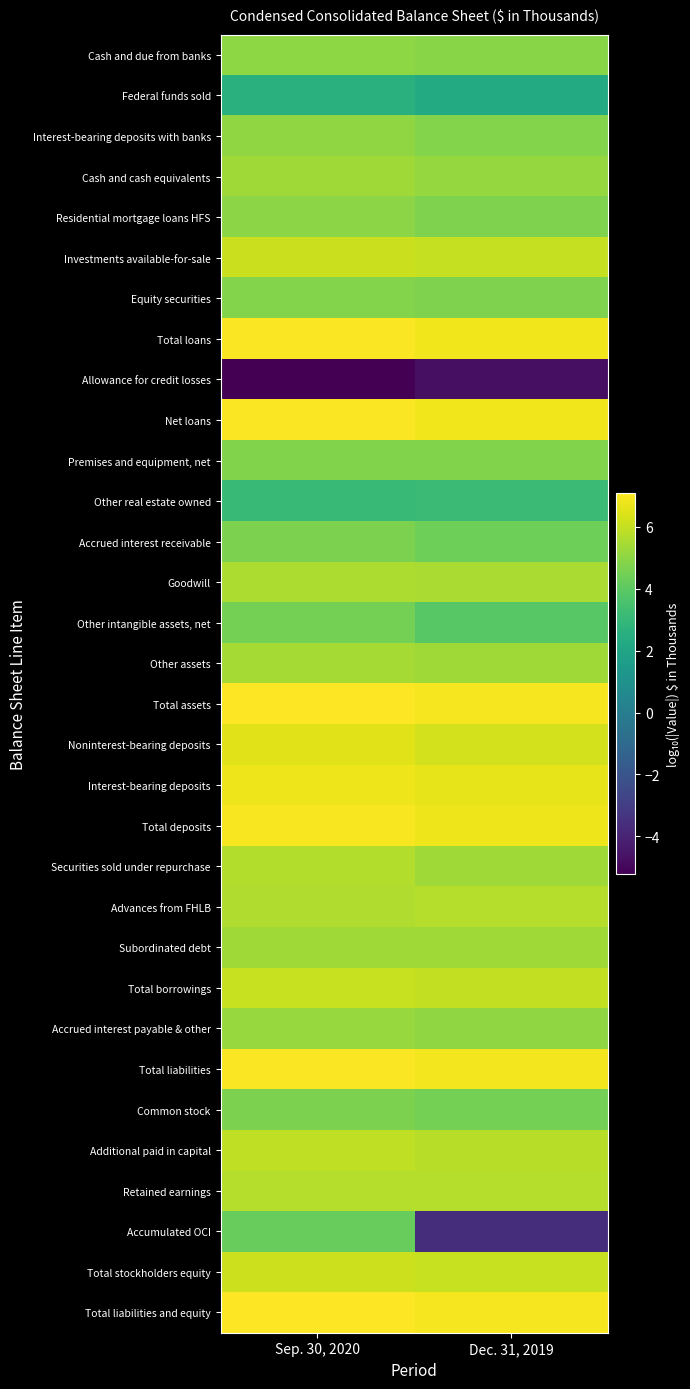

Which category has the lowest value across all series?

Sep. 30, 2020